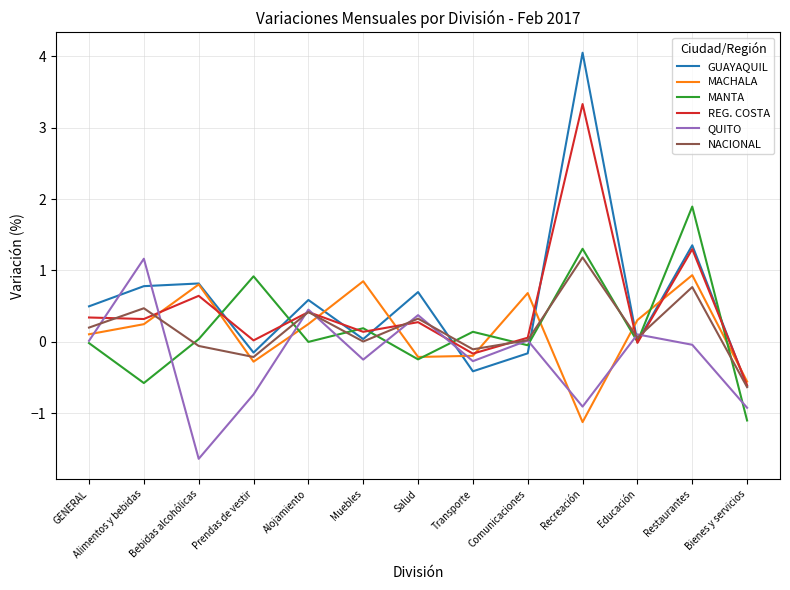

What are all the series names shown in the legend?

GUAYAQUIL, MACHALA, MANTA, REG. COSTA, QUITO, NACIONAL